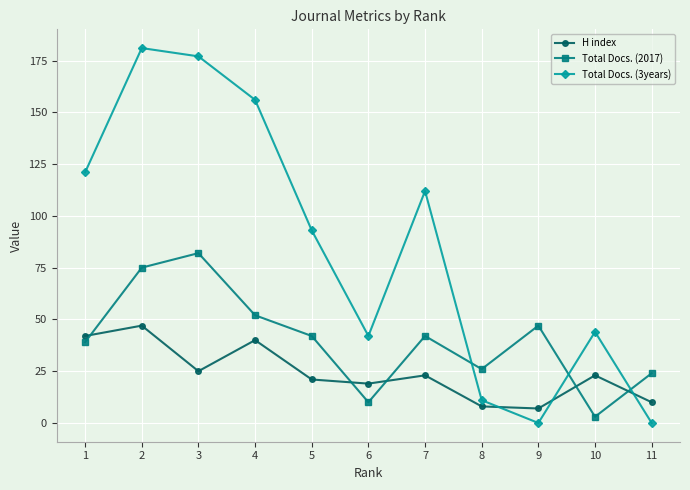

True or false: H index has more than 2 interior local peaks.

True